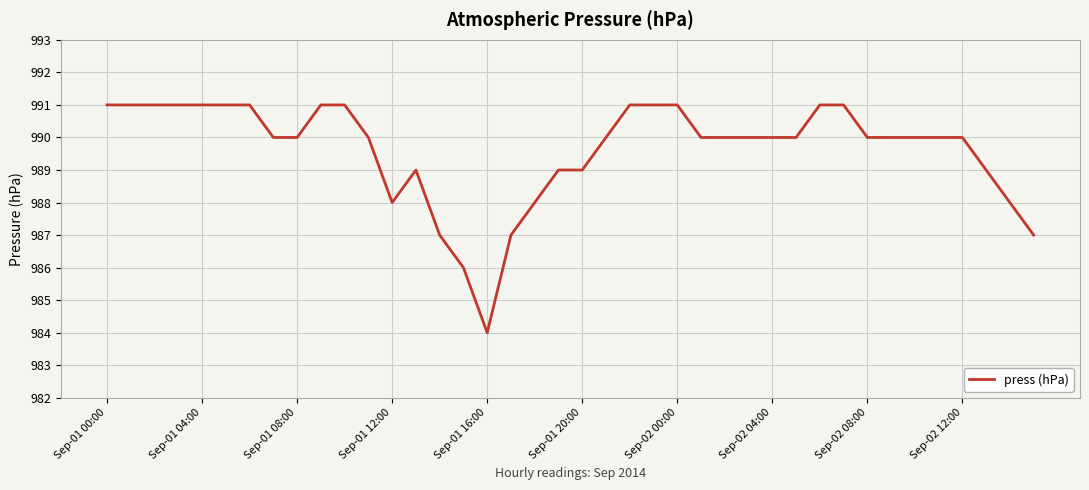

What is the difference between the maximum and minimum values?

7